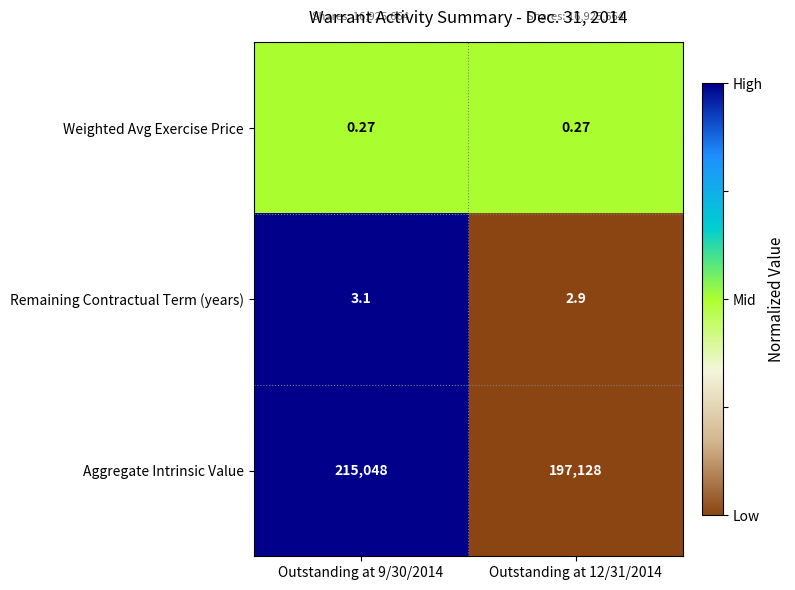

Which series has the largest total across all categories?

Aggregate Intrinsic Value